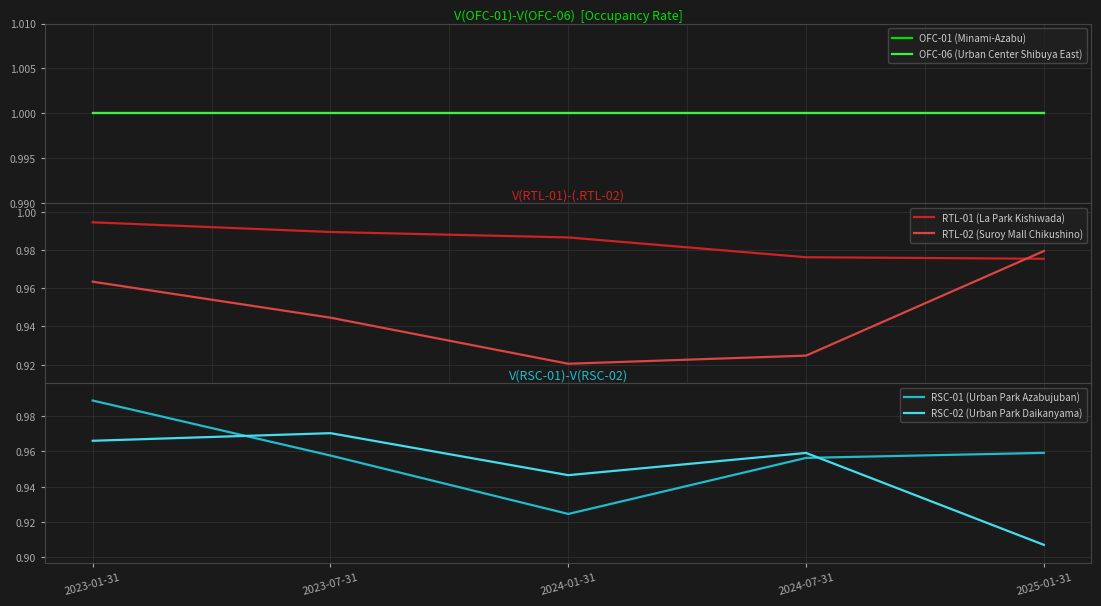

What is the total value across all series at 2023-01-31?

5.9